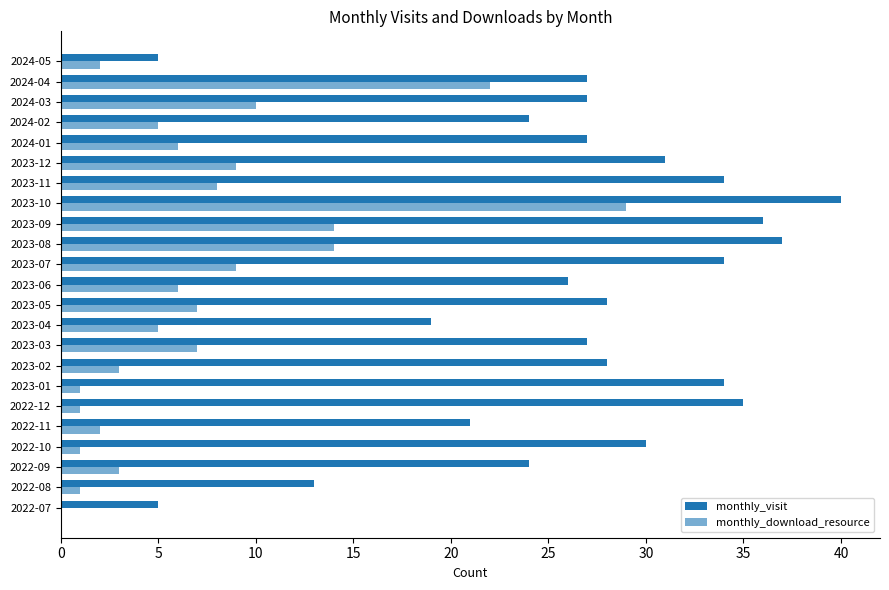

How many data points does each series have?

23